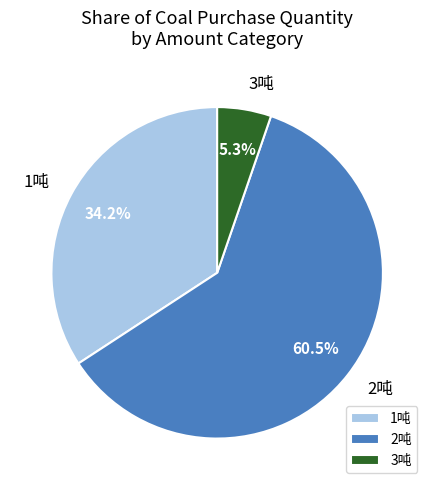

How many segments does this pie chart have?

3